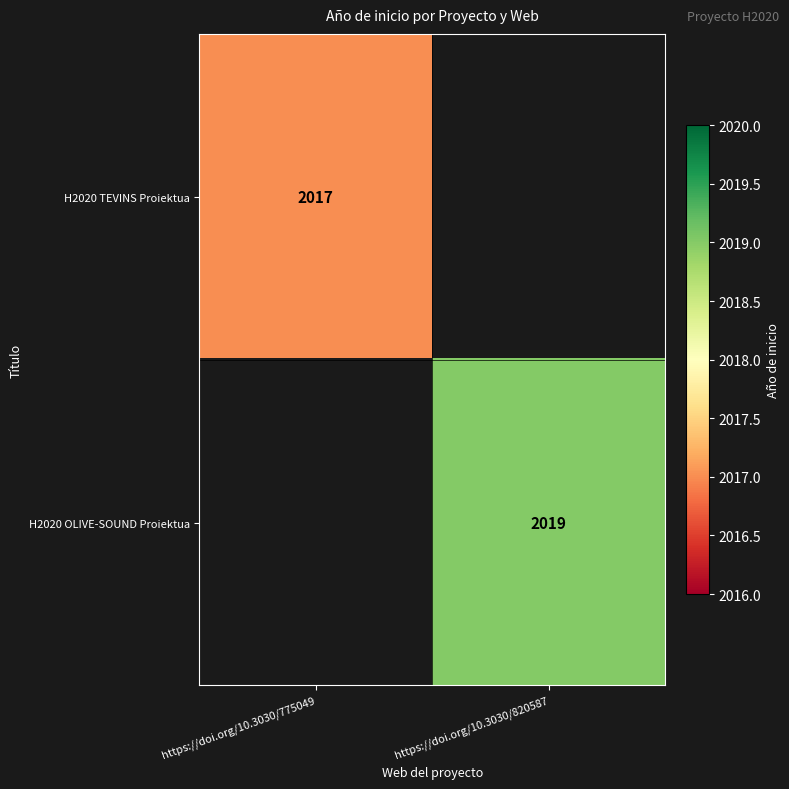

Between https://doi.org/10.3030/775049 and https://doi.org/10.3030/820587, which is larger?

https://doi.org/10.3030/820587